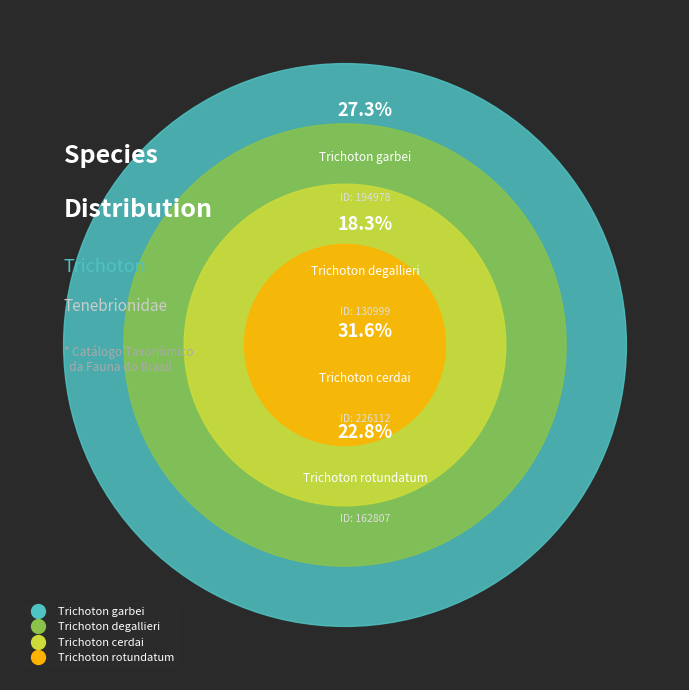

The Trichoton degallieri slice represents 18% of the pie. True or false?

True